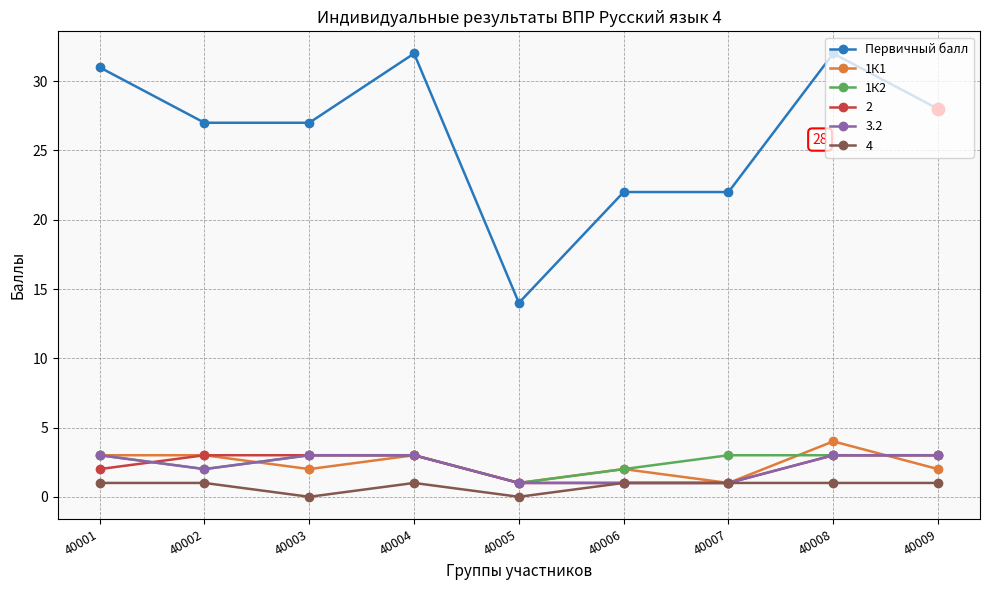

What is the total value across all series at 40009?

40